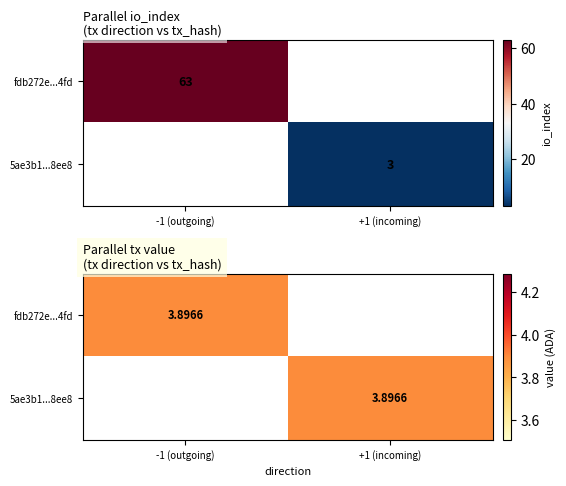

Is it true that 5ae3b184b9ae574cdf48a3a6ae3b2a9da58cee8 equals 2 at io_index?

False